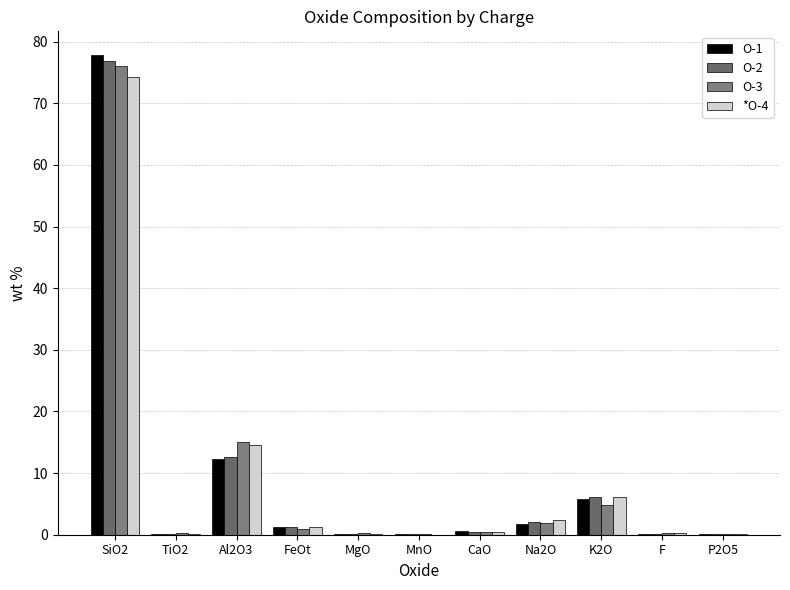

At which category is the sum across all series the highest?

SiO2